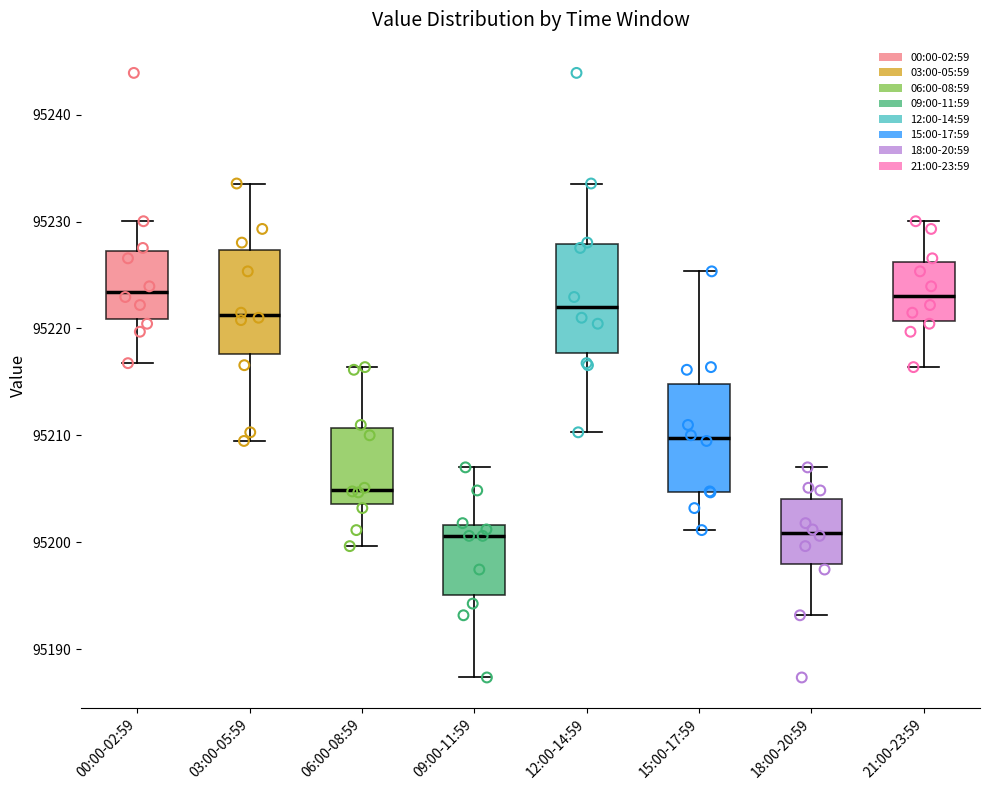

Reading left to right, read every box against the y-axis: the position of its median line, the range the box covers, and the ends of its whiskers. The values are not printed on the chart, so give them approximately, as read against the axis.

00:00-02:59: median 95223, box 95221 to 95227, whiskers 95217 to 95230
03:00-05:59: median 95221, box 95218 to 95227, whiskers 95209 to 95234
06:00-08:59: median 95205, box 95204 to 95211, whiskers 95200 to 95216
09:00-11:59: median 95201, box 95195 to 95202, whiskers 95187 to 95207
12:00-14:59: median 95222, box 95218 to 95228, whiskers 95210 to 95234
15:00-17:59: median 95210, box 95205 to 95215, whiskers 95201 to 95225
18:00-20:59: median 95201, box 95198 to 95204, whiskers 95193 to 95207
21:00-23:59: median 95223, box 95221 to 95226, whiskers 95216 to 95230